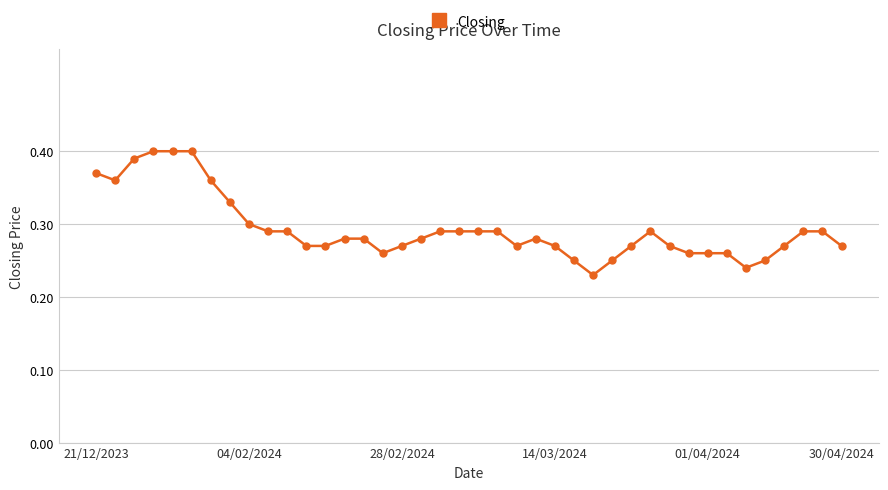

True or false: the data has more than 1 interior local peaks.

True